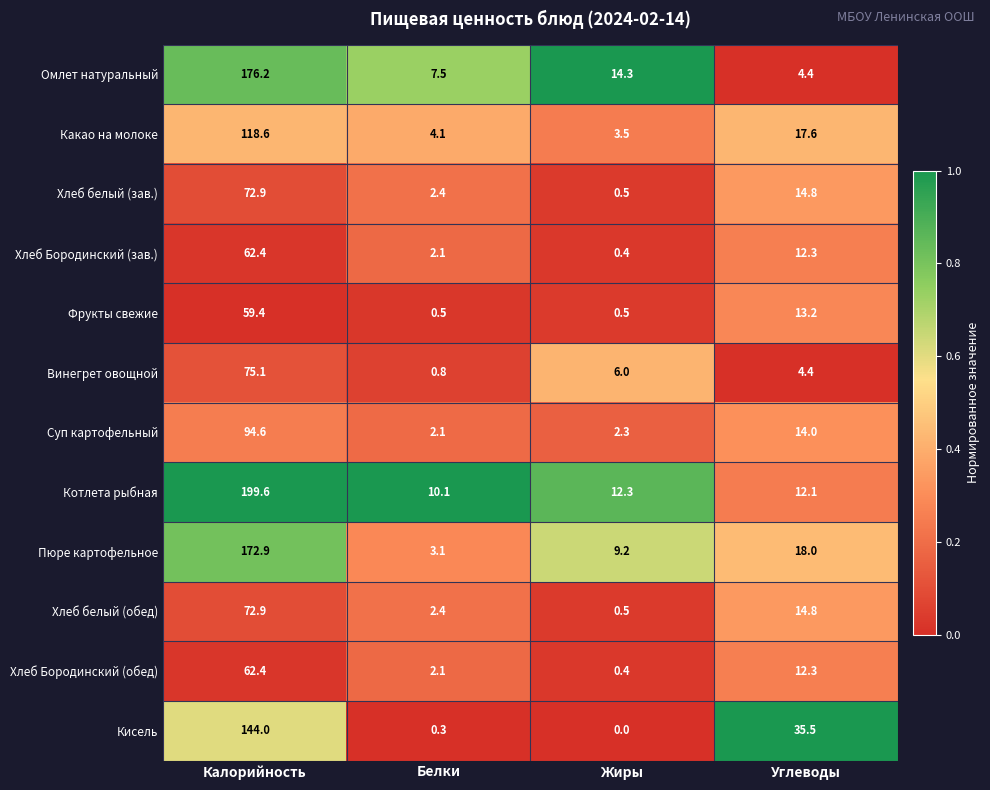

What is the approximate value of Омлет натуральный at Жиры?

14.3